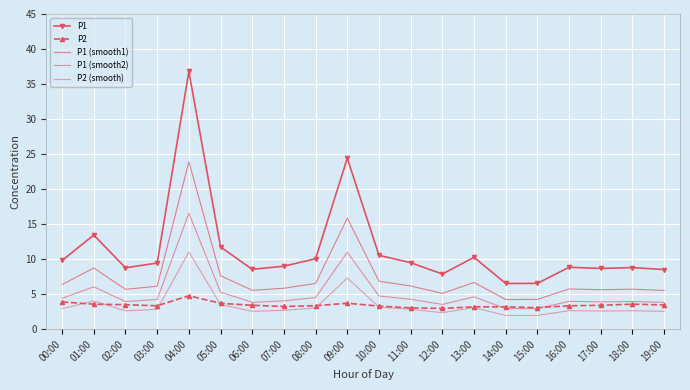

List the series in order of their peak value, highest first.

P1, P1 (smooth1), P1 (smooth2), P2 (smooth), P2